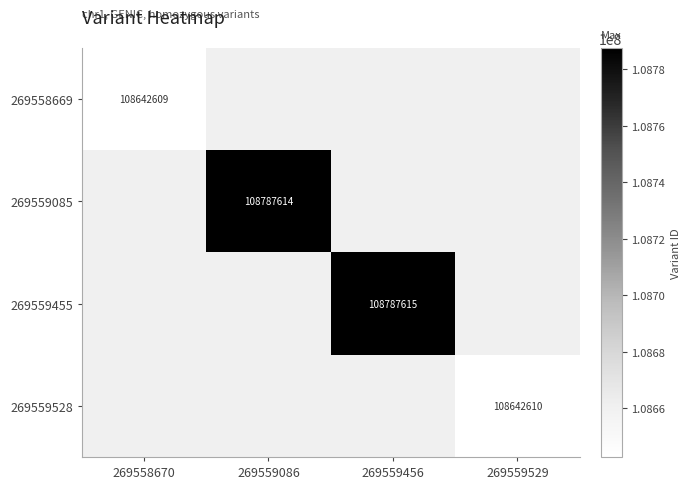

How many series are shown in this chart?

4